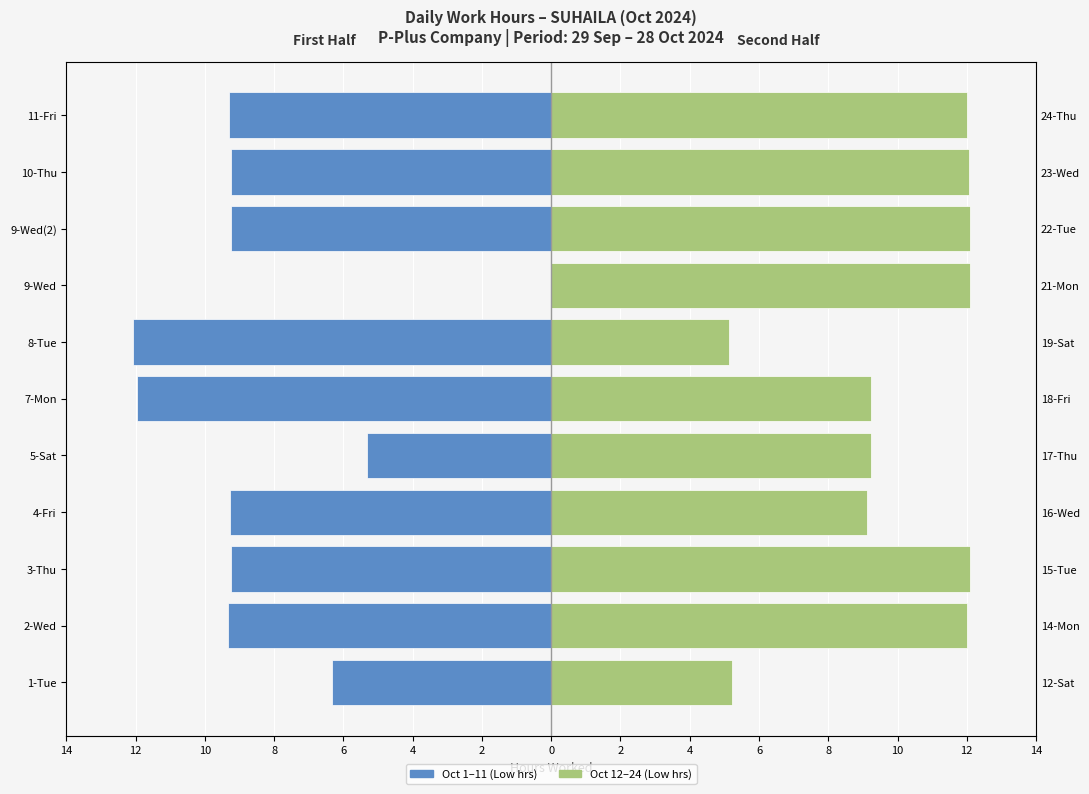

Reading left to right, transcribe all the data shown in this chart.

First Half (Oct 1–11): -6.3	-9.3	-9.2	-9.3	-5.3	-11.9	-12.1	0.0	-9.2	-9.2	-9.3
Second Half (Oct 12–24): 5.2	12.0	12.1	9.1	9.2	9.2	5.1	12.1	12.1	12.1	12.0